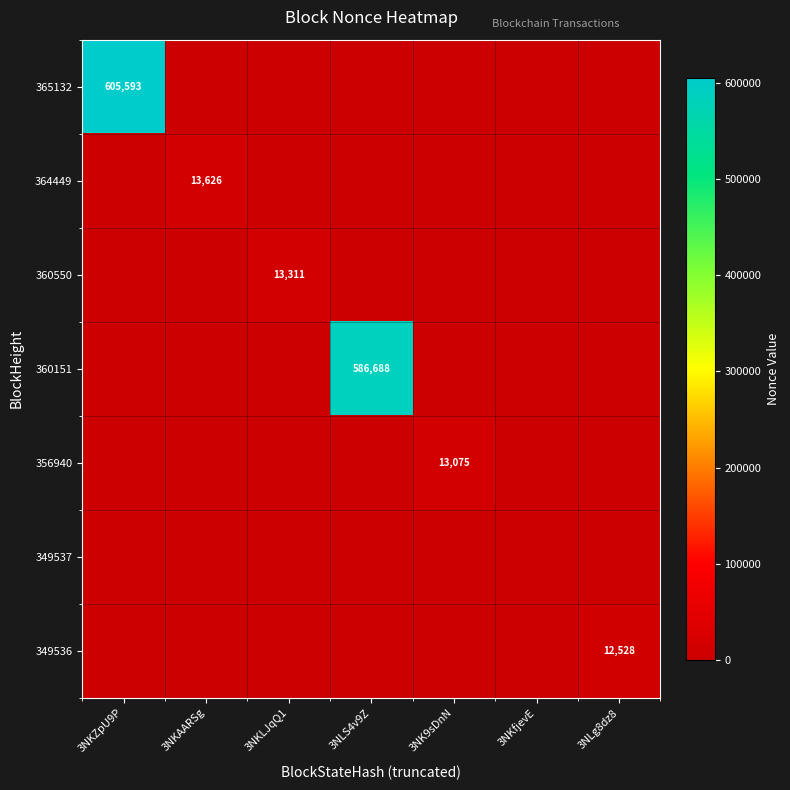

The 365132 series shows 947789 at 3NKZpU9P. True or false?

False